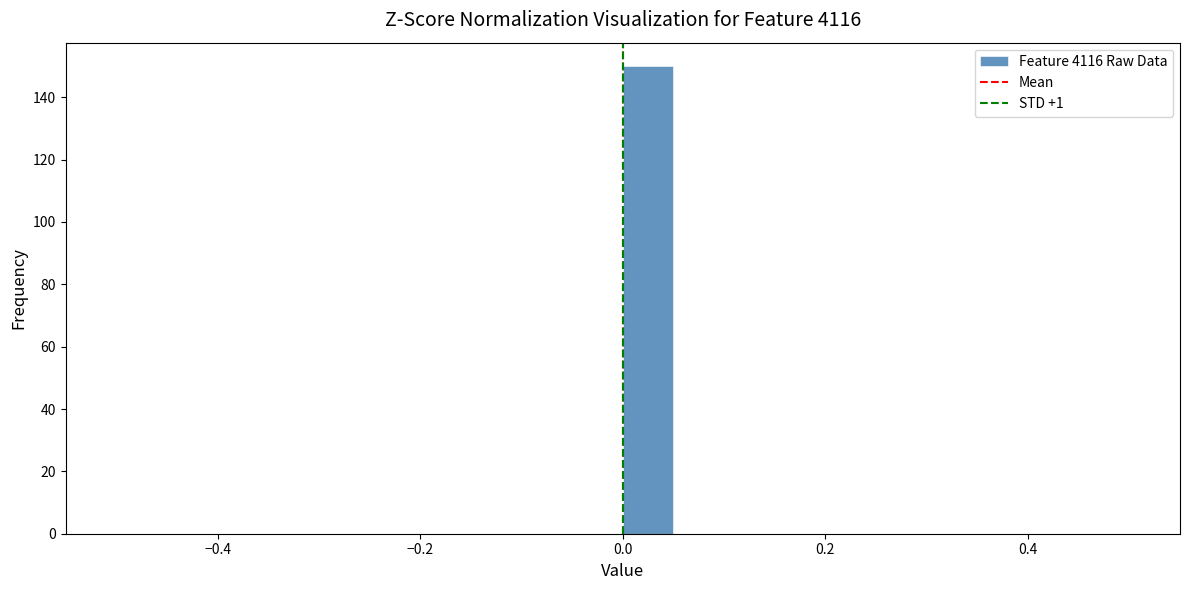

Around what value on the x-axis is the tallest bar? Give the approximate position of its centre, as read against the axis.

0.02